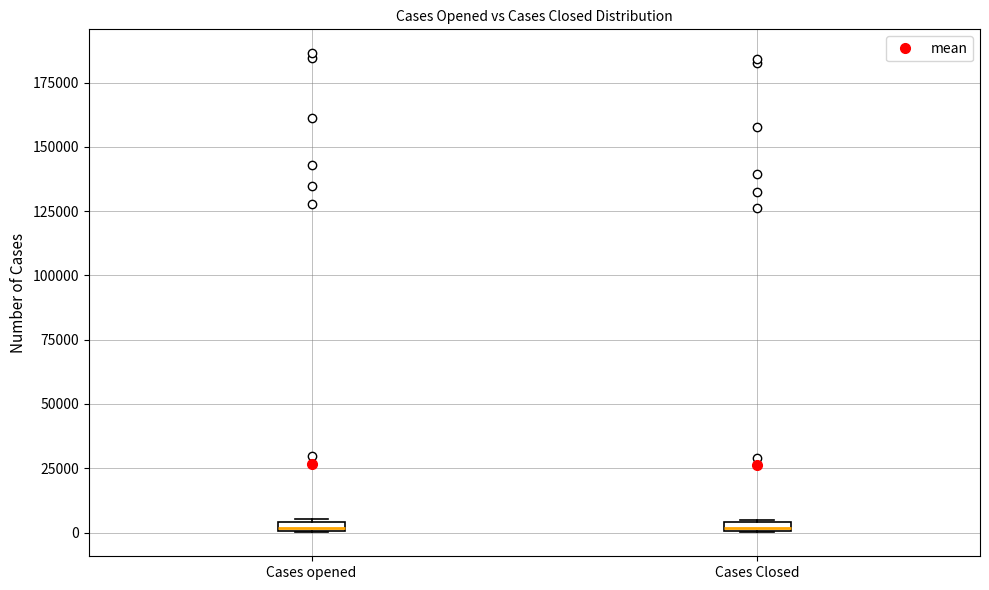

Where is the upper edge of the box for Cases Closed on the y-axis? The values are not printed on the chart, so give them approximately, as read against the axis.

5000